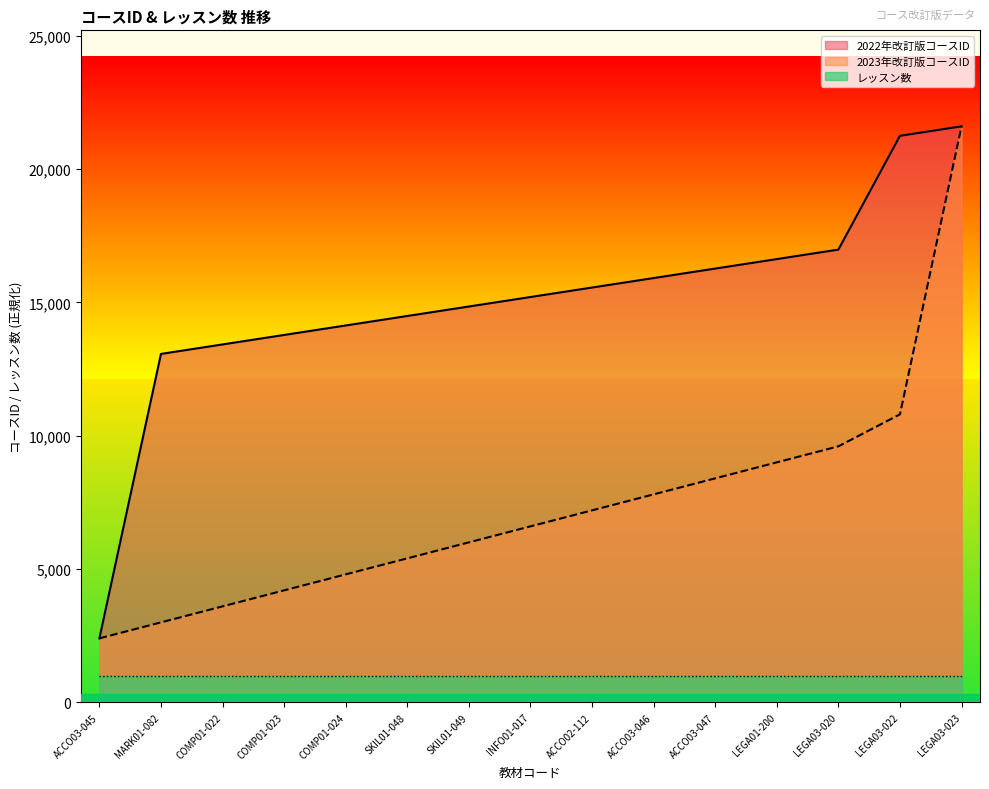

What position from the left is ACCO03-045?

1